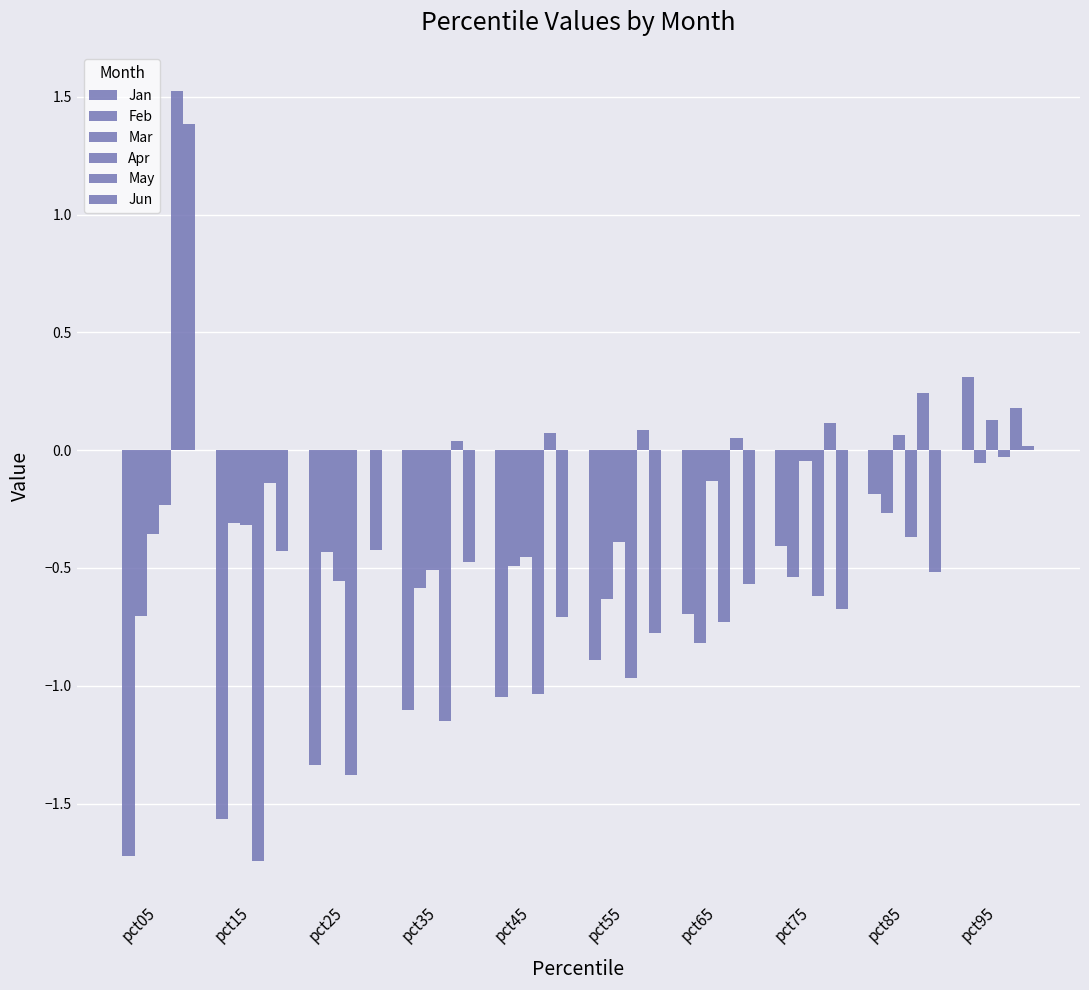

The Mar series shows -1.0 at pct25. True or false?

False